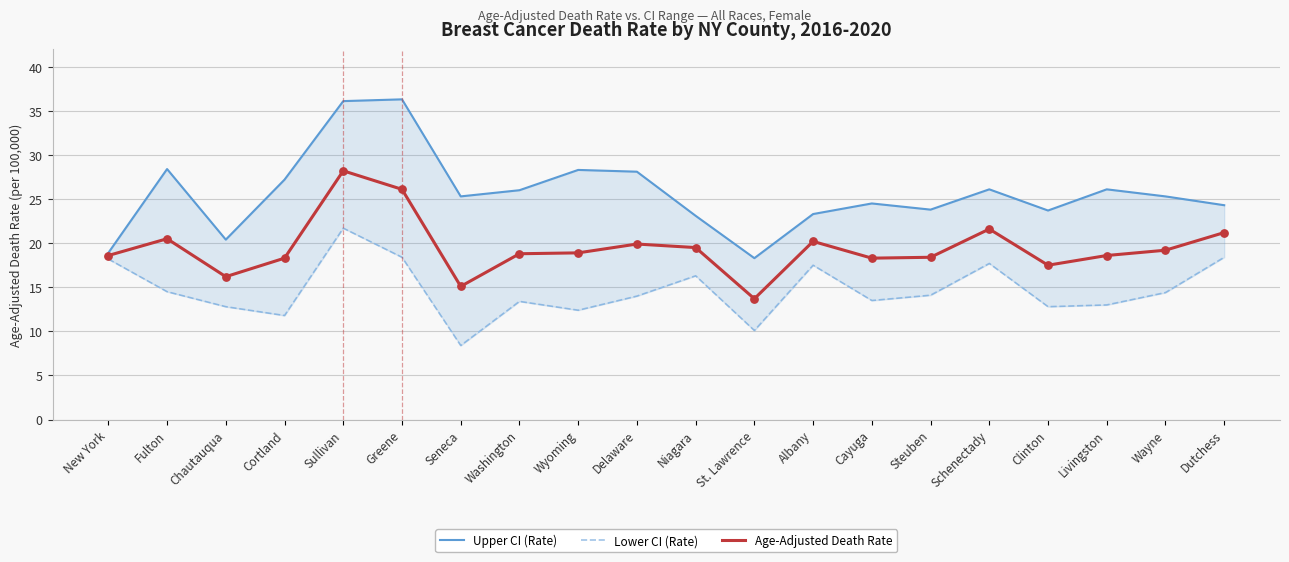

Is the value of Age-Adjusted Death Rate at Greene greater than the value of Lower CI (Rate) at Cortland?

Yes